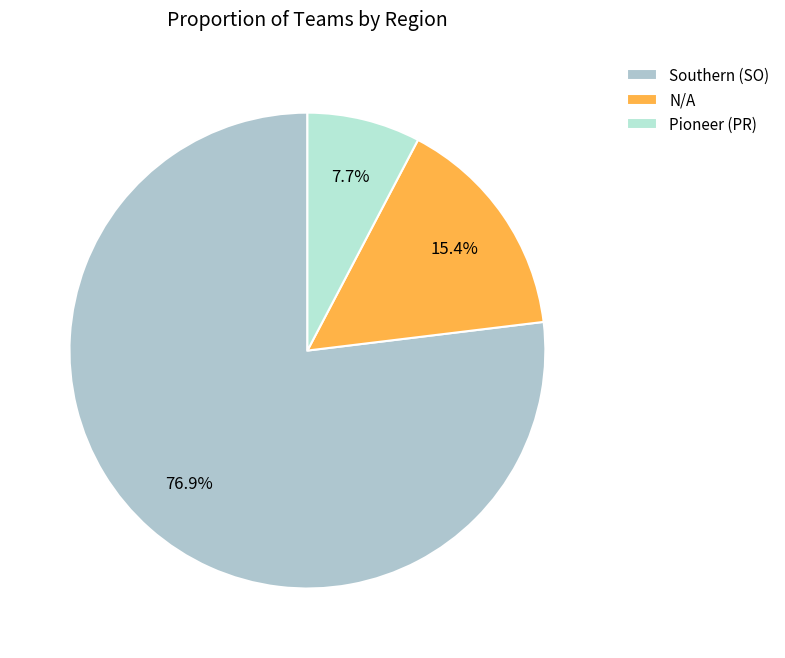

What percentage do N/A and Southern (SO) together represent?

92.3%